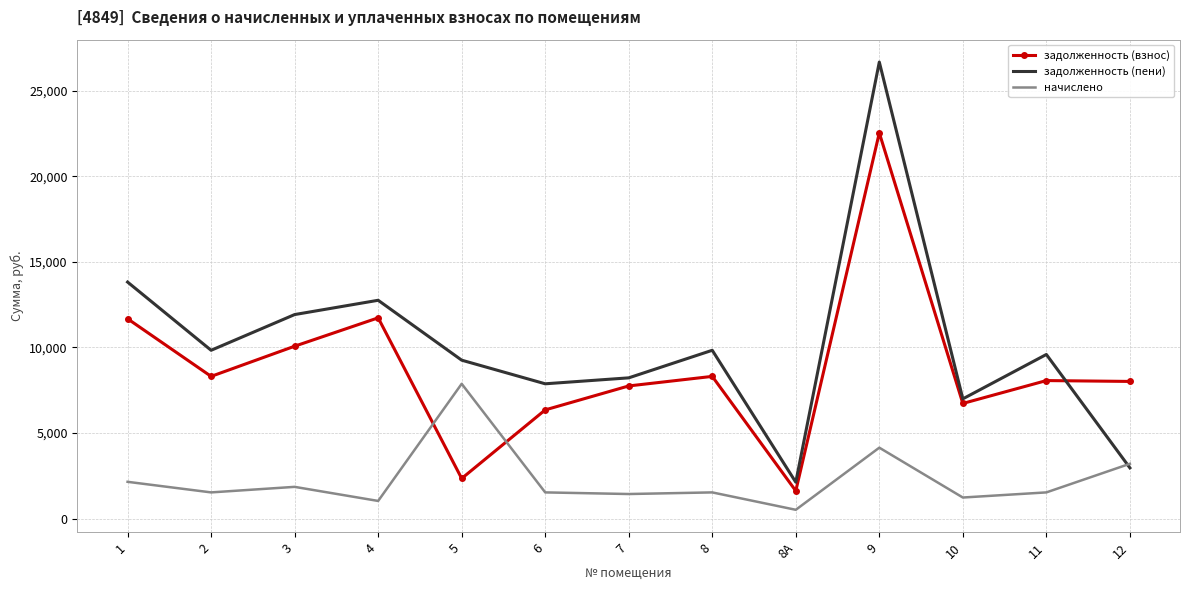

Where does the задолженность (взнос) series first go above 8063?

1